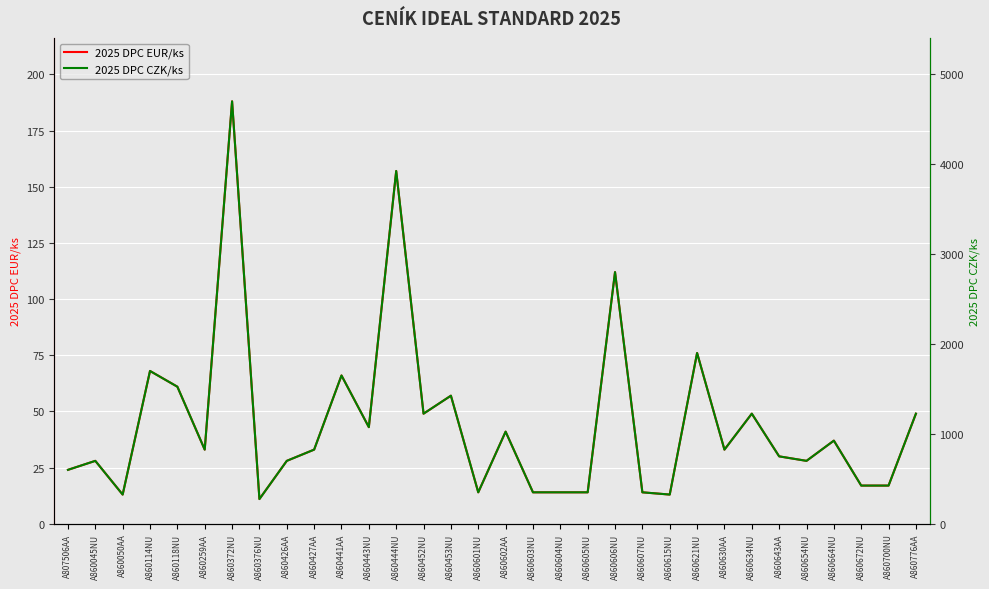

List the series in order of their overall mean, lowest first.

2025 DPC EUR/ks, 2025 DPC CZK/ks